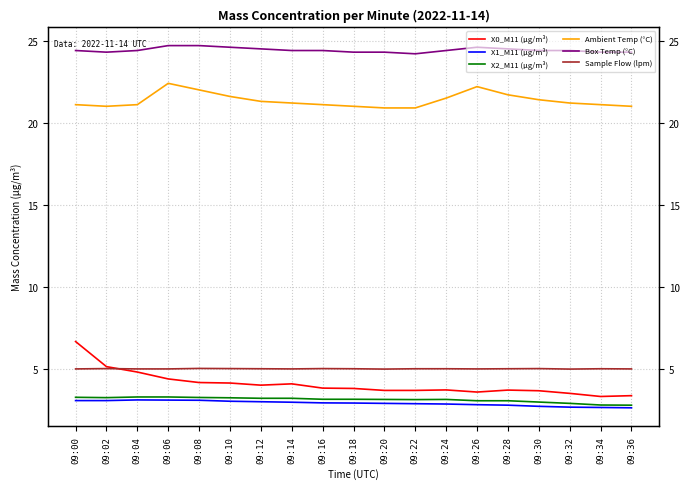

At which category is the sum across all series the highest?

09:00